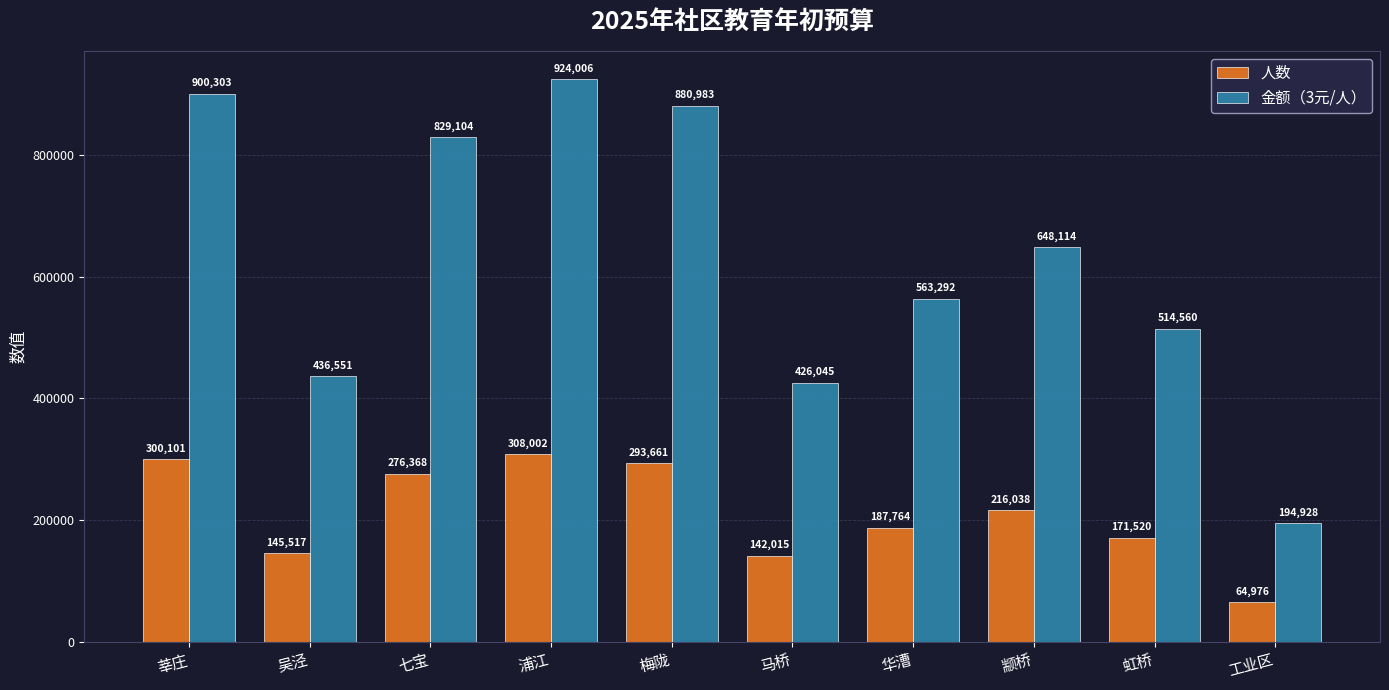

Is it true that 人数 equals 308002 at 浦江?

True